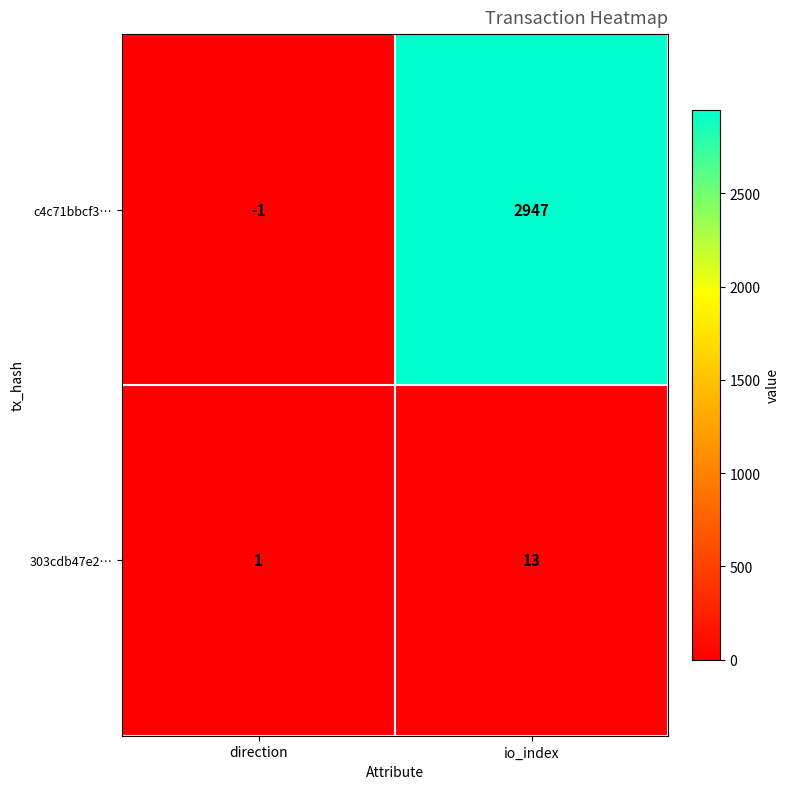

At which category is the sum across all series the highest?

io_index